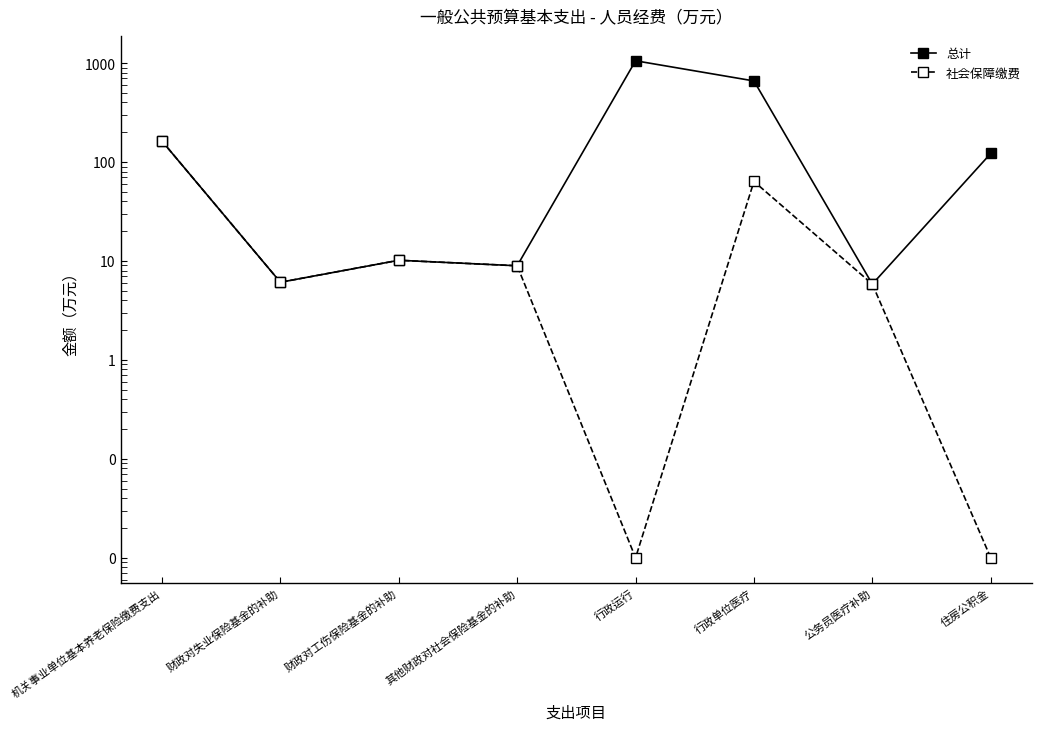

Is the value of 社会保障缴费 at 公务员医疗补助 greater than the value of 总计 at 公务员医疗补助?

No